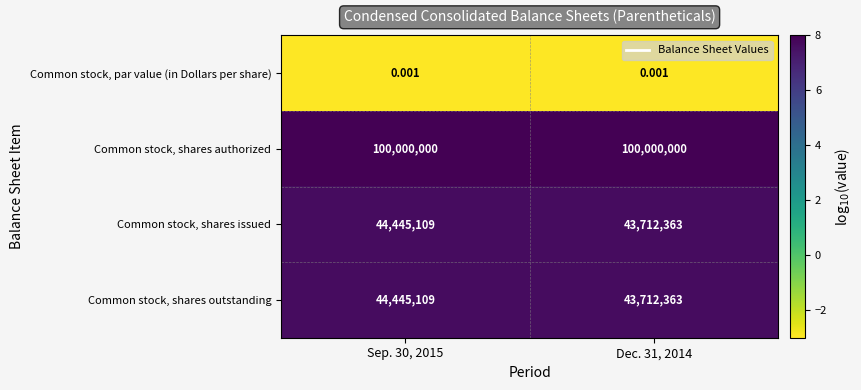

Which series has the largest total across all categories?

Common stock, shares authorized